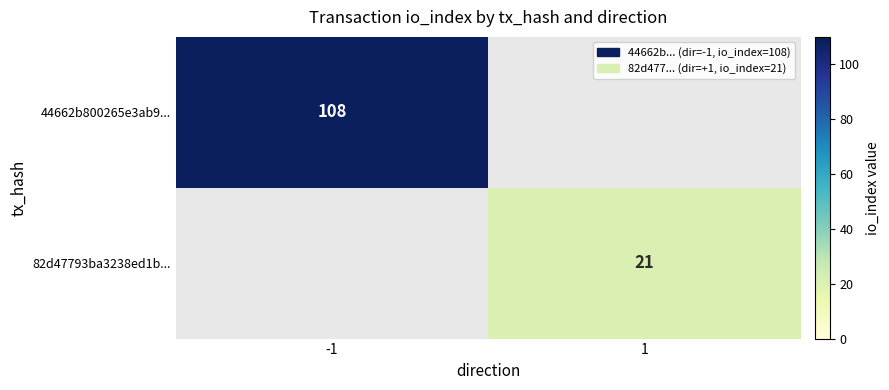

The value of 44662b800265e3ab9... at -1 is 108. True or false?

True